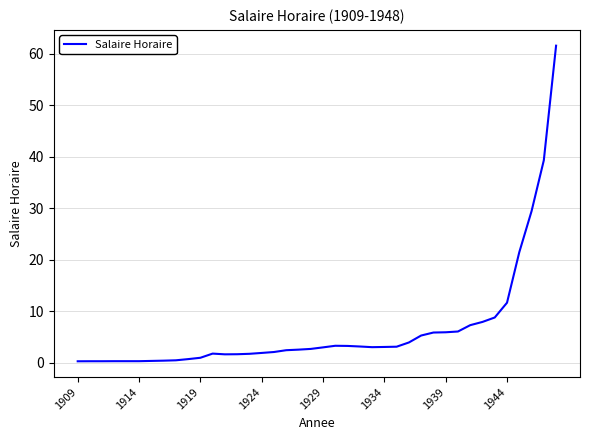

What is the maximum value shown in the chart?

61.6